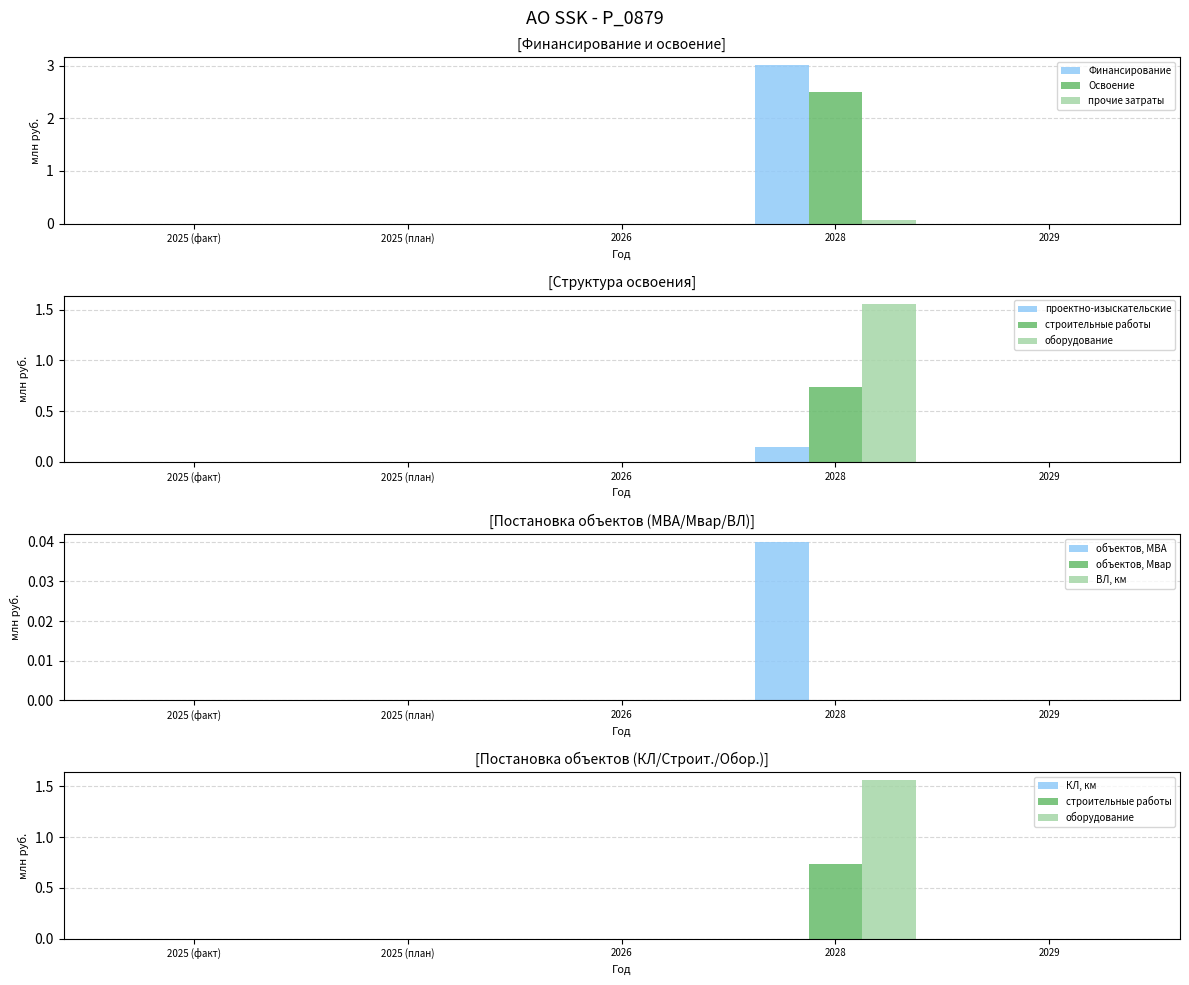

Rank the categories by оборудование value from lowest to highest.

2025 (факт), 2025 (план), 2026, 2029, 2028